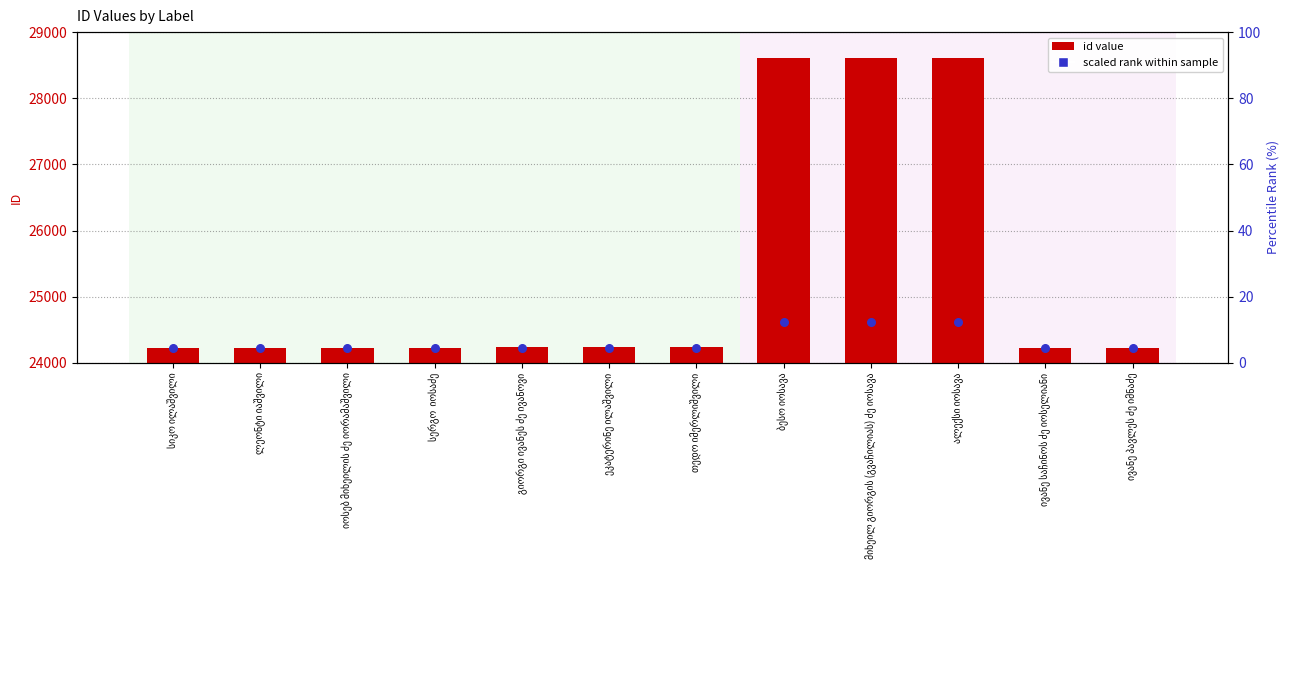

What are all the series names shown in the legend?

id value, scaled rank within sample